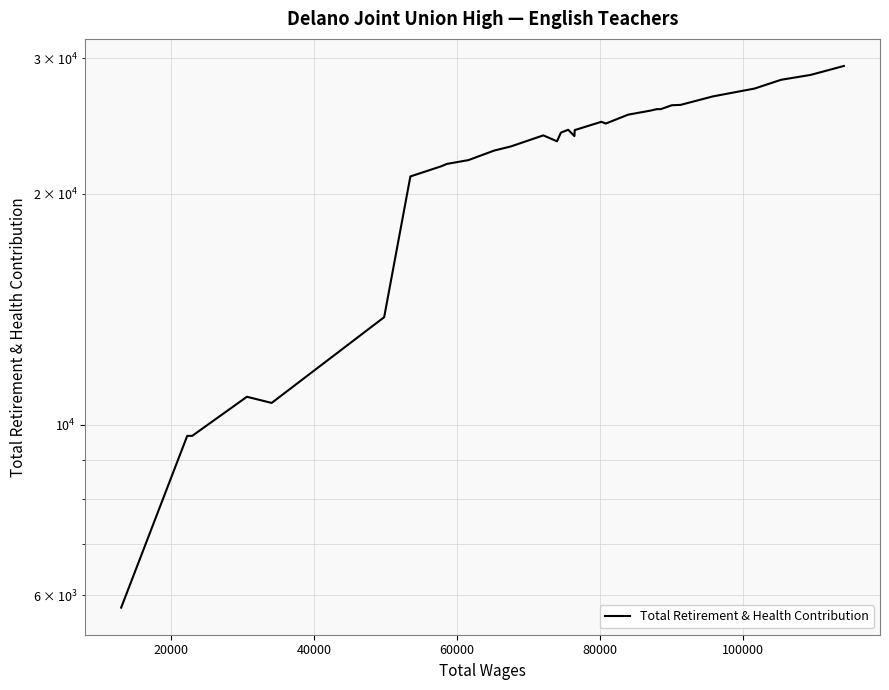

How many interior local peaks (higher than both neighbors) does the data have?

4